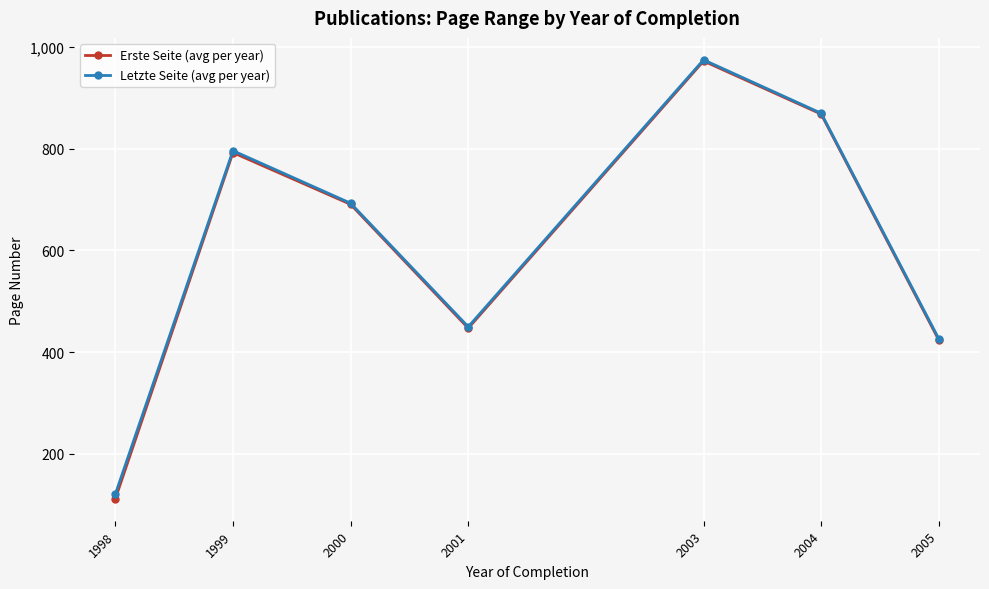

What is the highest value of the Erste Seite (avg per year) series?

972.0